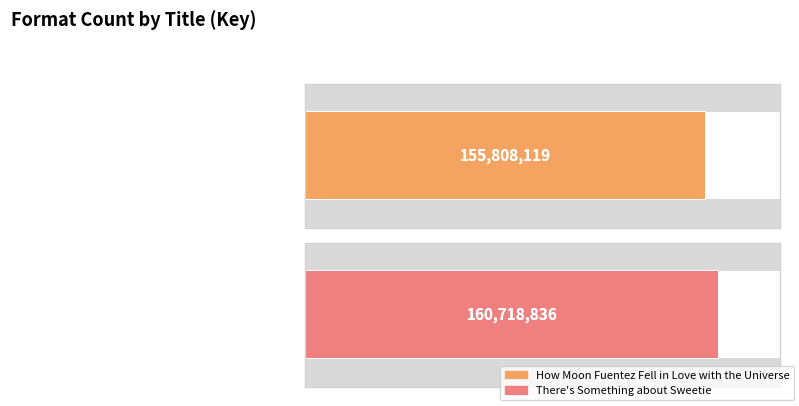

List the labels in order of value, largest first.

There's Something about Sweetie, How Moon Fuentez Fell in Love with the Universe